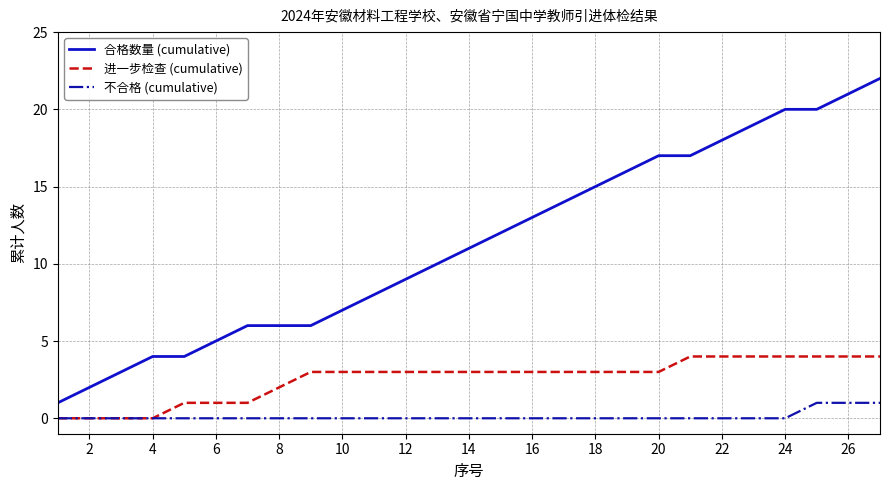

What is the maximum value for 合格数量 (cumulative)?

22